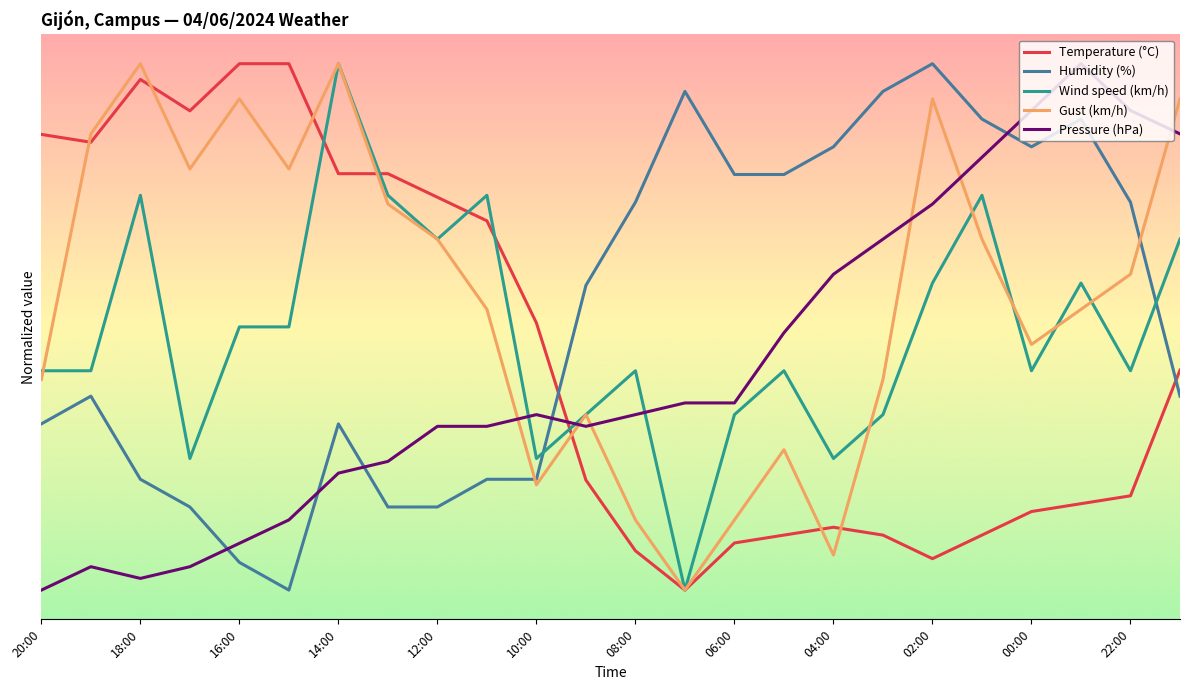

Does the chart have visible grid lines?

No